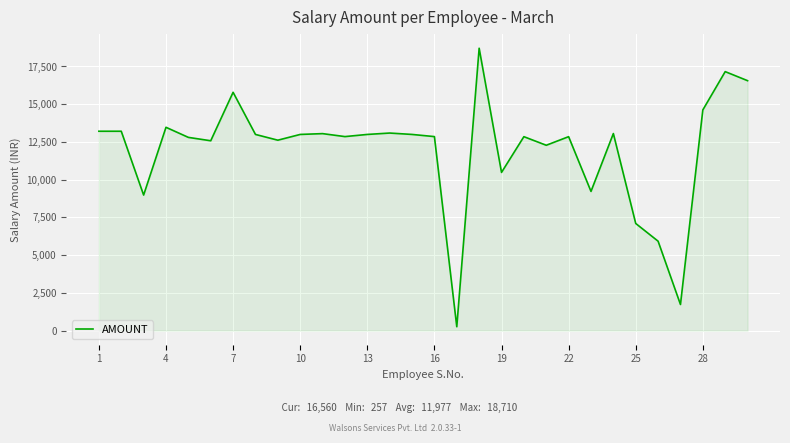

What is the difference between the maximum and minimum values?

18453